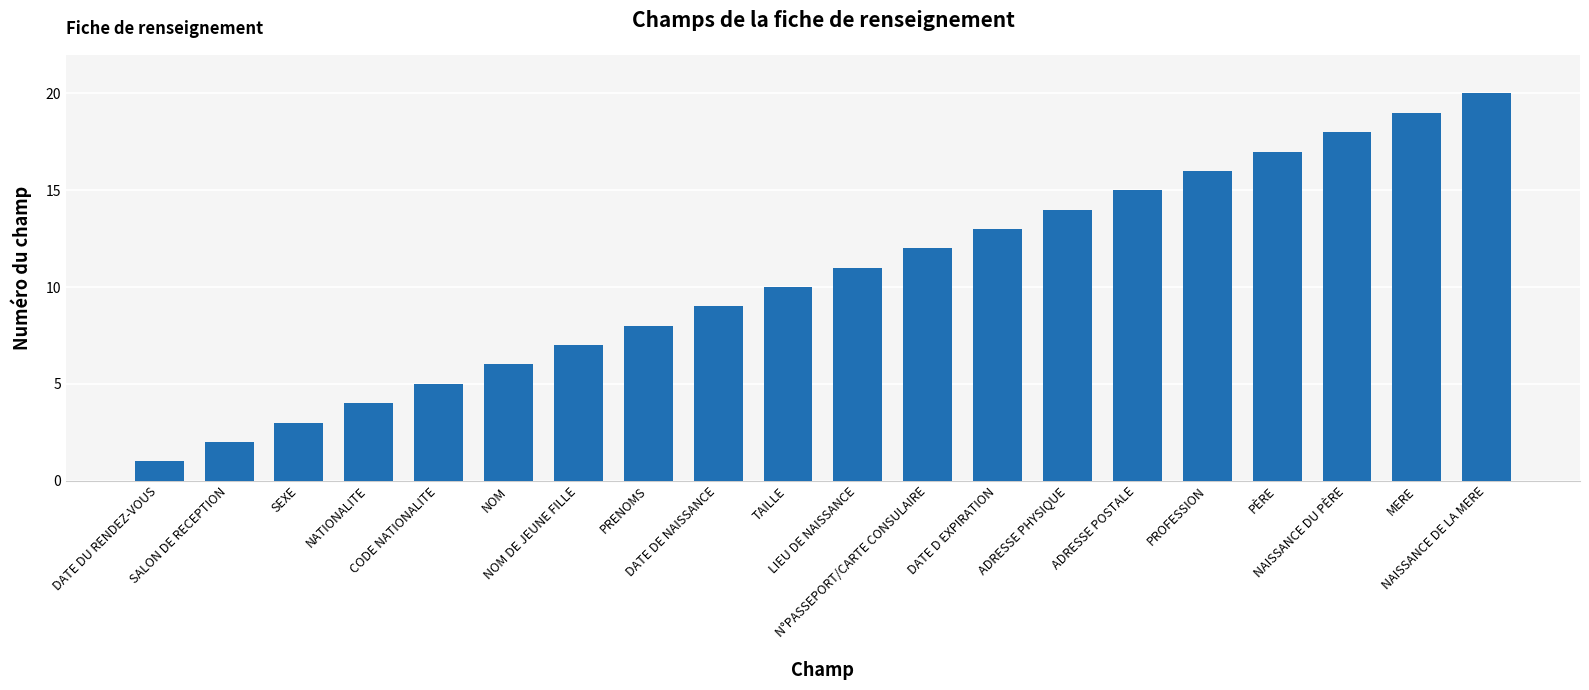

What is the value of the 20th bar from the left?

20